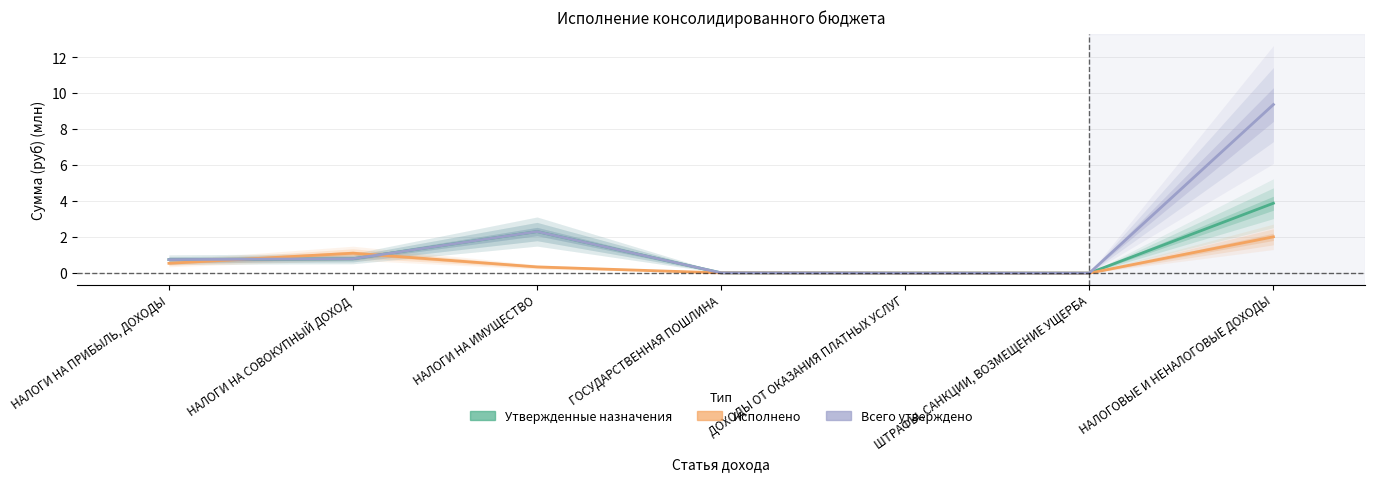

What are all the series names shown in the legend?

Утвержденные назначения, Исполнено, Всего утверждено